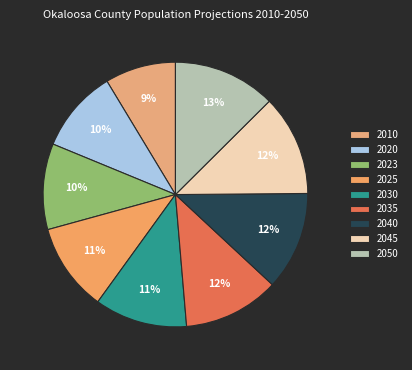

To the nearest percent, what percentage of the pie is 2010?

9%